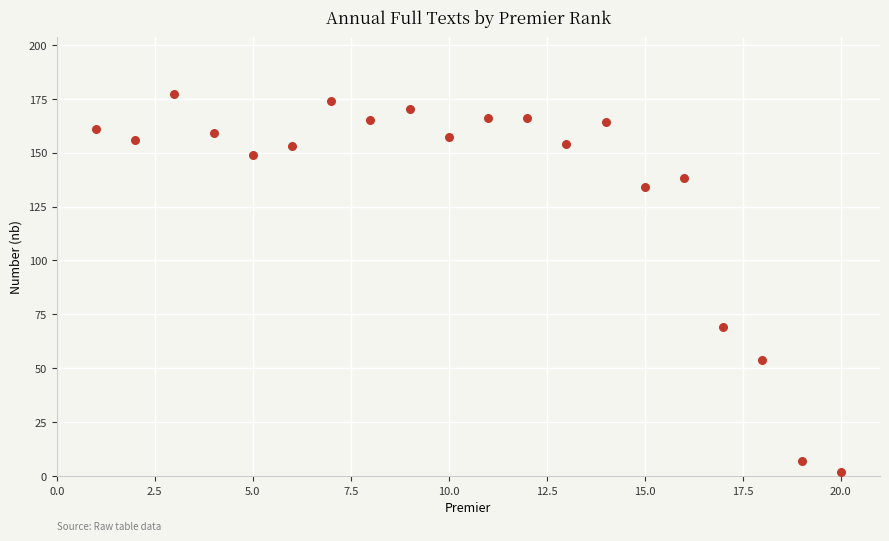

What is the range of X values (max minus min)?

19